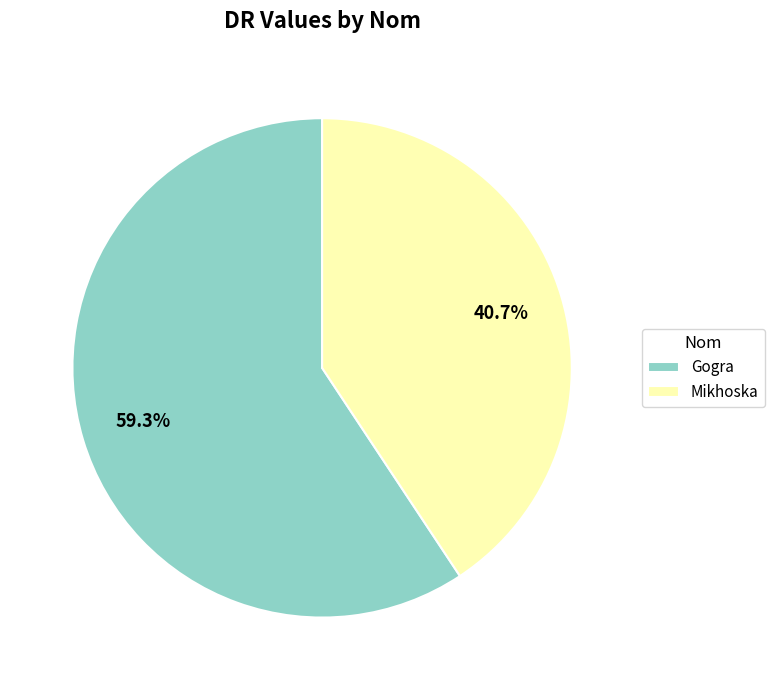

What is the ratio of the value at Gogra to the value at Mikhoska?

1.5